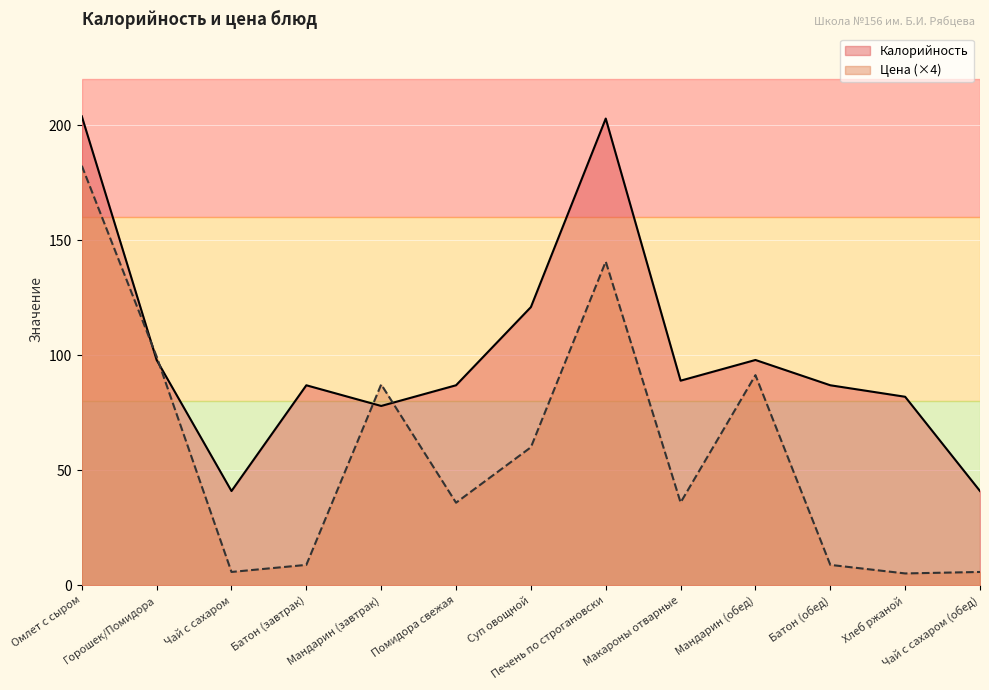

What is the value of the Калорийность point at the 1st from the left?

204.0